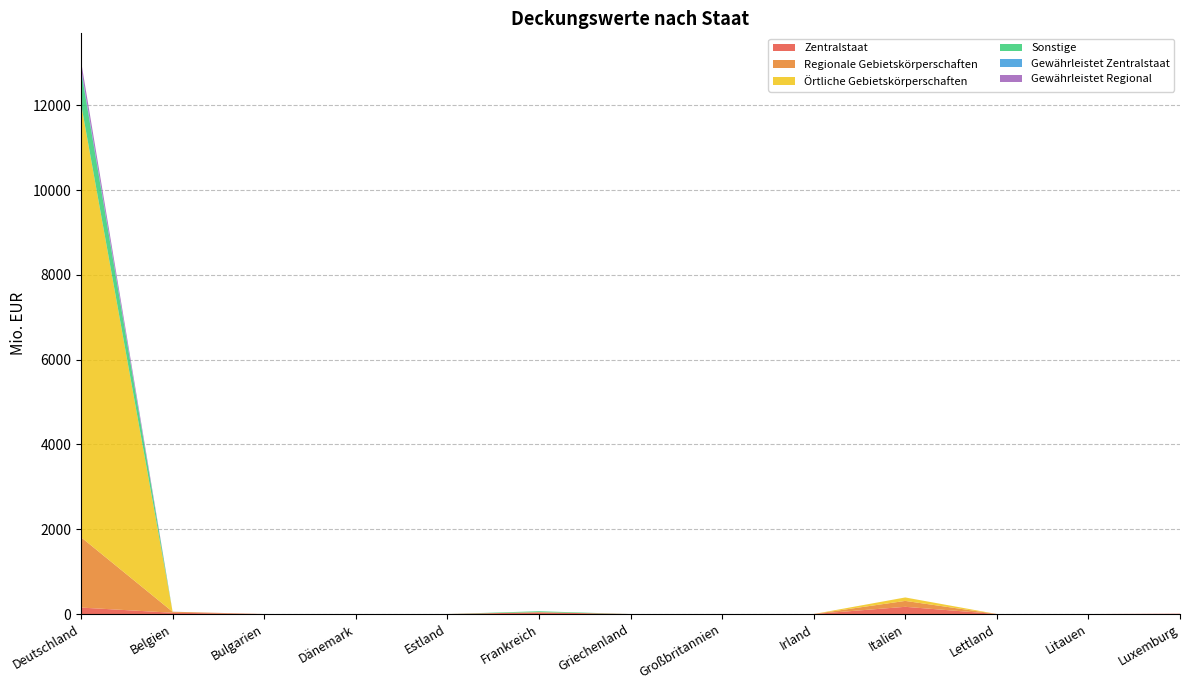

Reading left to right, list all the values displayed in this chart.

Zentralstaat: 152.0	30.0	0.0	0.0	0.0	40.0	0.0	0.0	0.0	170.0	0.0	0.0	7.4
Regionale Gebietskörperschaften: 1659.8	23.0	0.0	0.0	0.0	0.0	0.0	0.0	0.0	139.4	0.0	0.0	0.0
Örtliche Gebietskörperschaften: 10227.0	0.0	0.0	0.0	0.0	4.8	0.0	0.0	0.0	81.1	0.0	0.0	0.0
Sonstige: 786.2	0.0	0.0	0.0	0.0	21.0	0.0	0.0	0.0	0.0	0.0	0.0	0.0
Gewährleistet Zentralstaat: 51.1	0.0	0.0	0.0	0.0	0.0	0.0	0.0	0.0	0.2	0.0	0.0	0.0
Gewährleistet Regional: 170.1	1.7	0.0	0.0	0.0	0.0	0.0	0.0	0.0	0.0	0.0	0.0	0.0